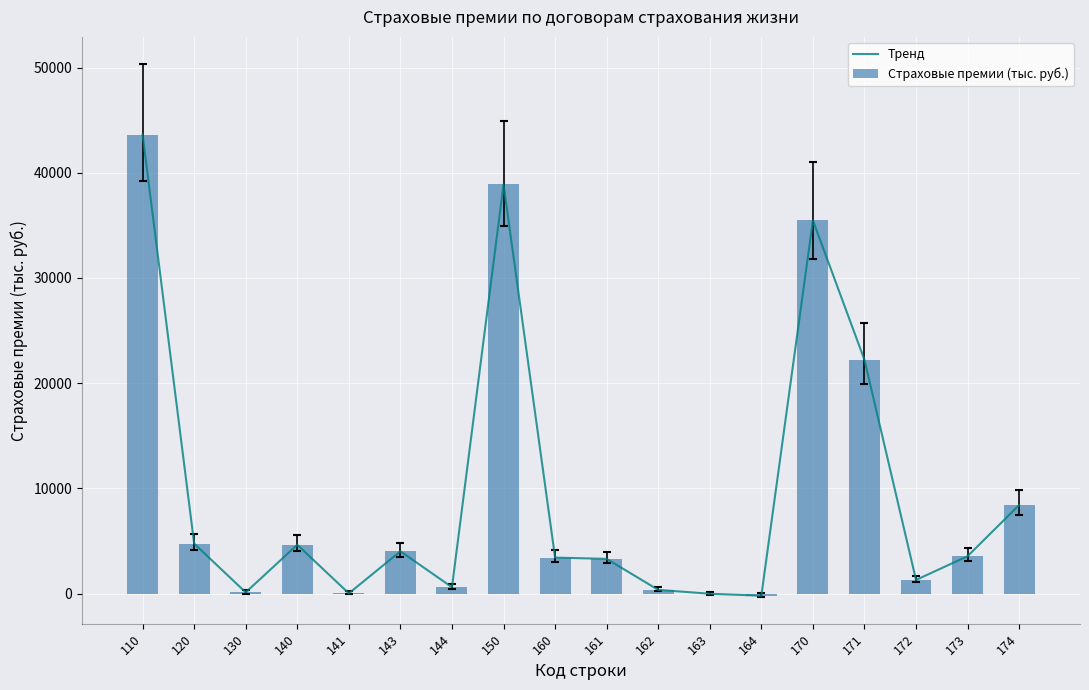

Is it true that Тренд equals -17.7 at 163?

True